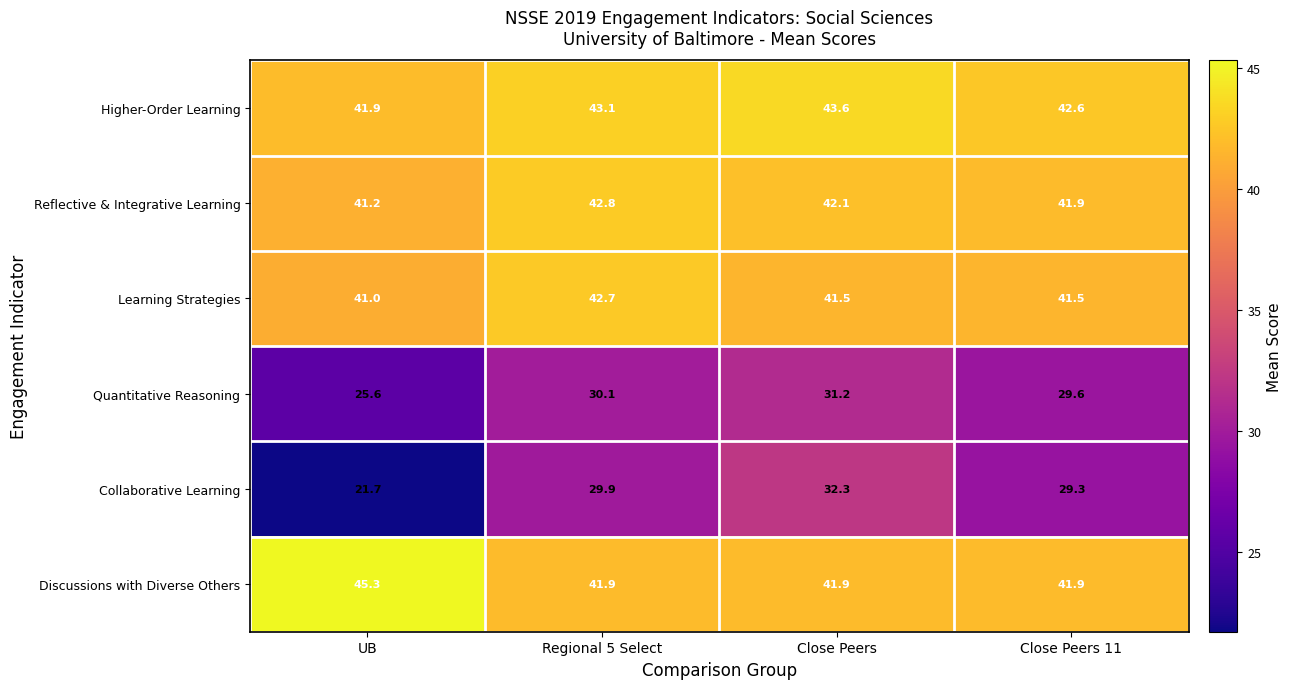

Reading left to right, what are all the values shown in this chart?

Higher-Order Learning: 41.9	43.1	43.6	42.6
Reflective & Integrative Learning: 41.2	42.8	42.1	41.9
Learning Strategies: 41.0	42.7	41.5	41.5
Quantitative Reasoning: 25.6	30.1	31.2	29.6
Collaborative Learning: 21.7	29.9	32.3	29.3
Discussions with Diverse Others: 45.3	41.9	41.9	41.9